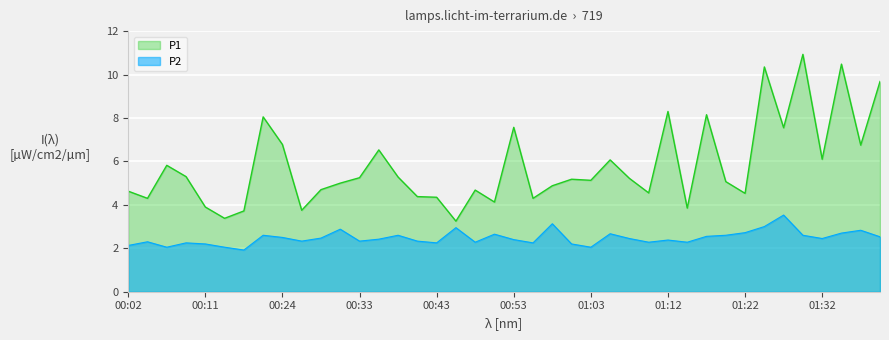

True or false: P1 and P2 intersect in this chart.

False